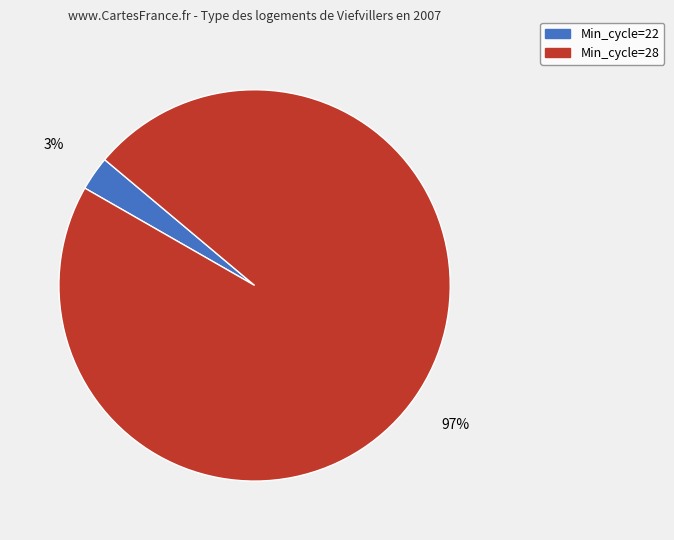

How many segments does this pie chart have?

2